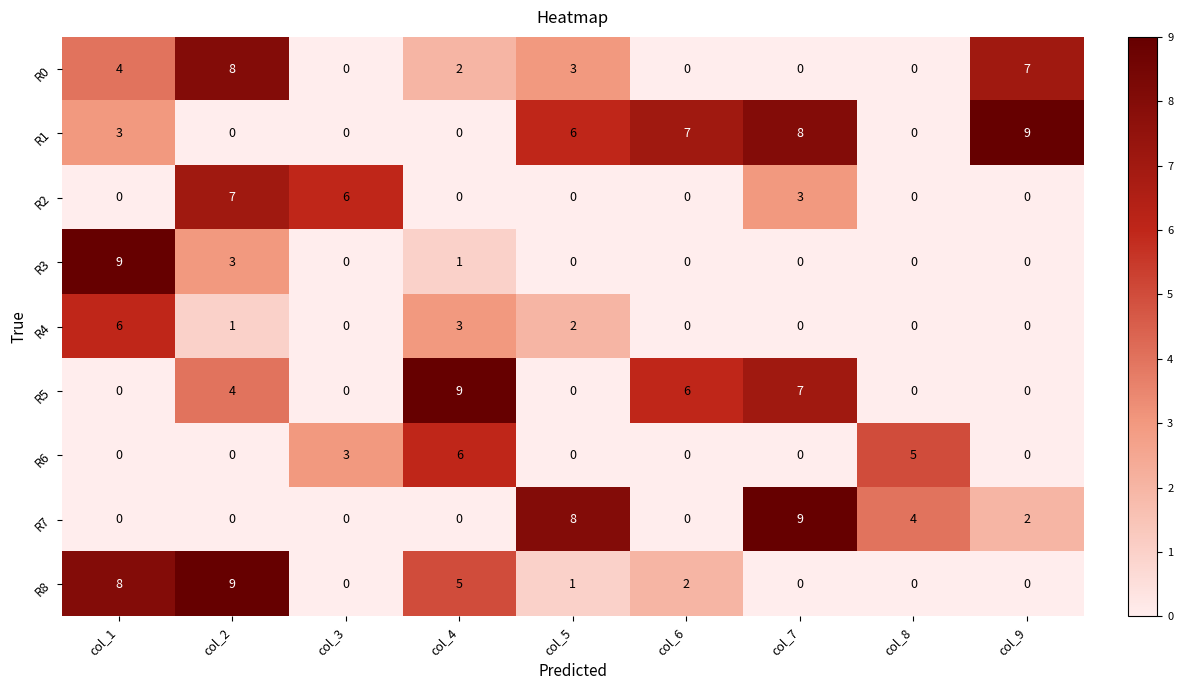

Where is R4 nearest to the value 3?

col_4